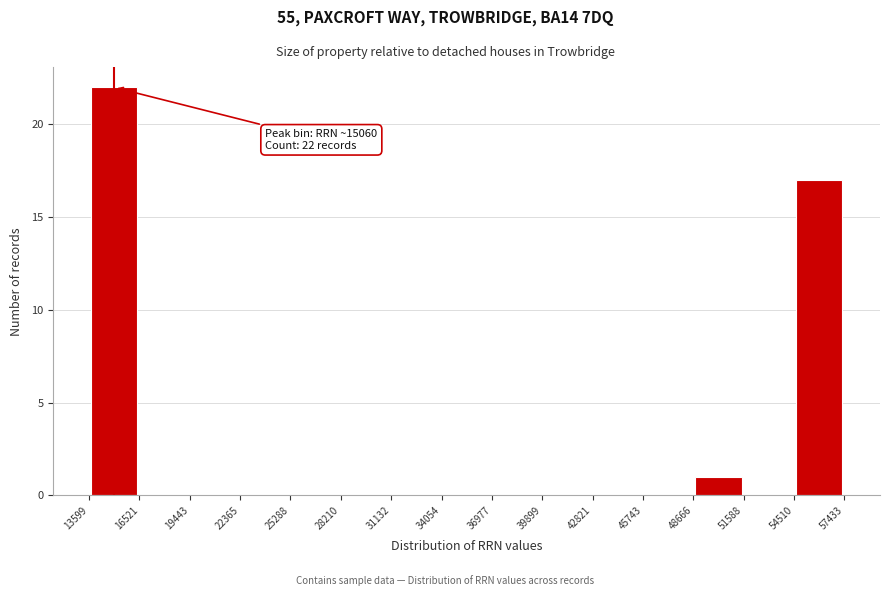

Over which range of the x-axis is the bar tallest?

13599 to 16521